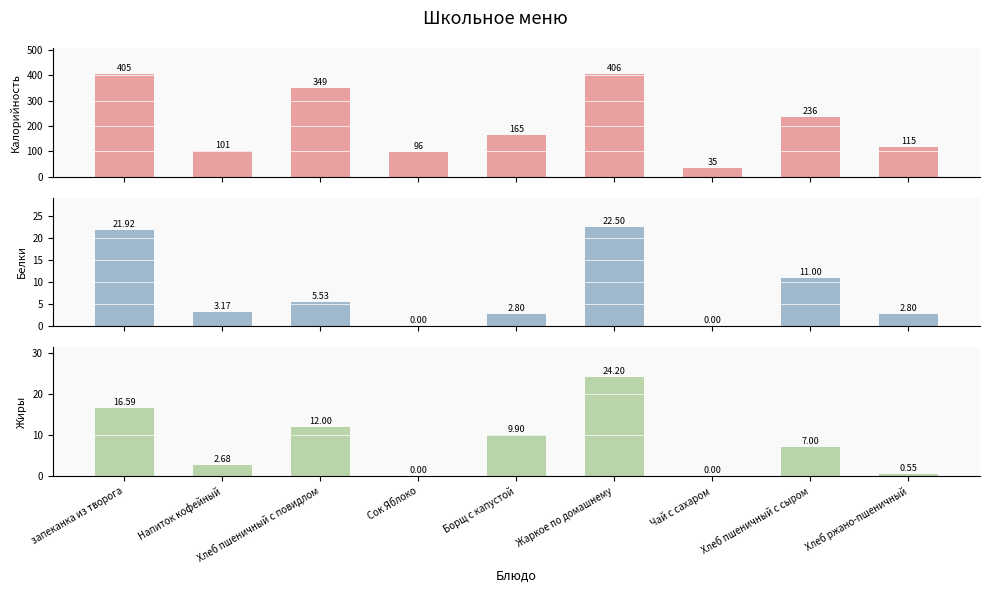

At how many categories does at least one series exceed 373?

2